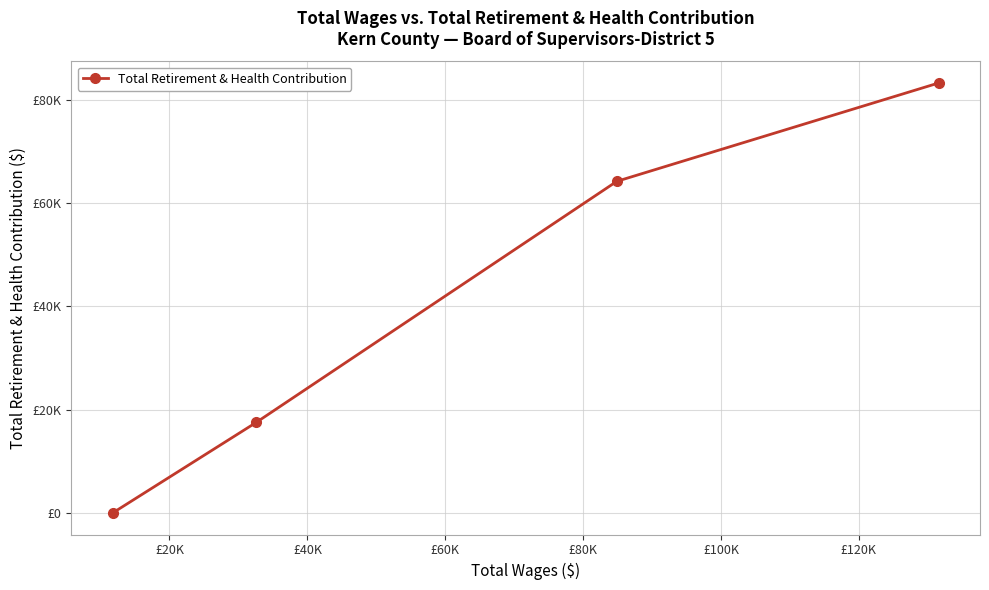

What is the greatest value displayed?

83287